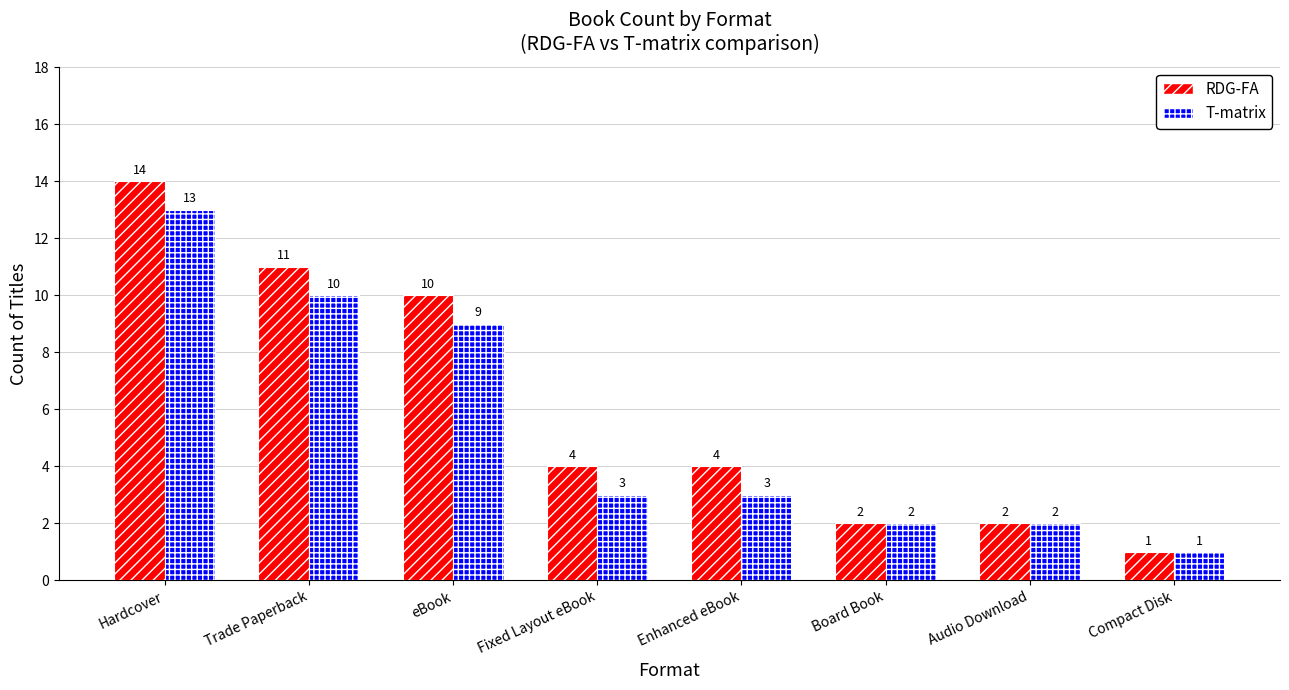

Which series changed the most between Trade Paperback and Board Book?

RDG-FA